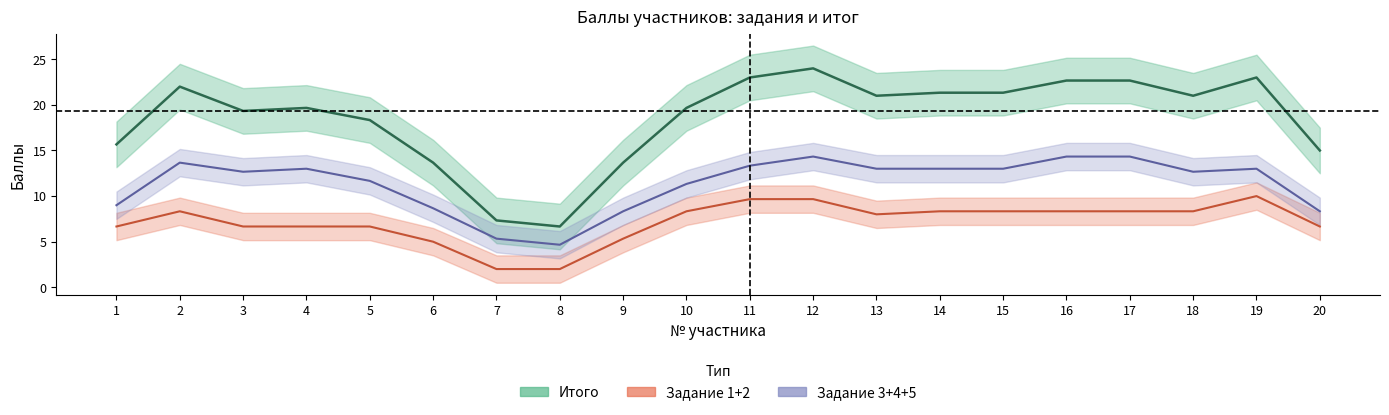

What is the difference between the second highest and minimum values in the Задание 3+4+5 series?

9.7